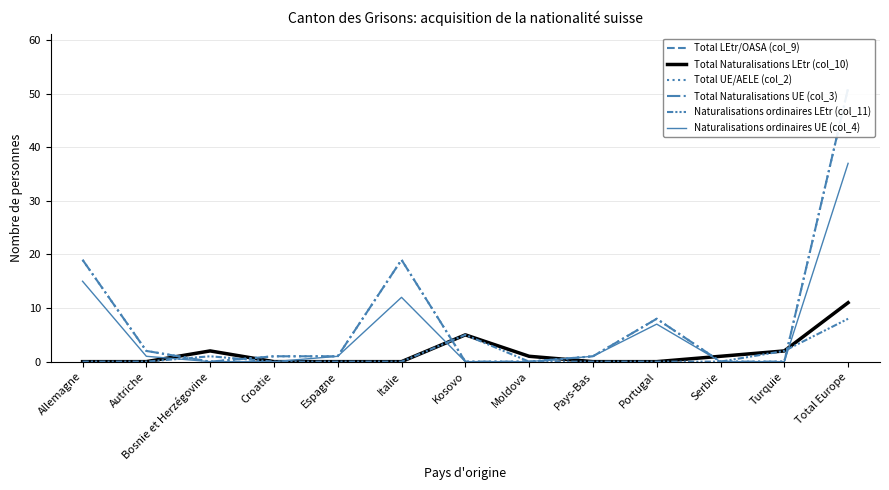

How many data points in Total Naturalisations UE (col_3) are less than 1?

5